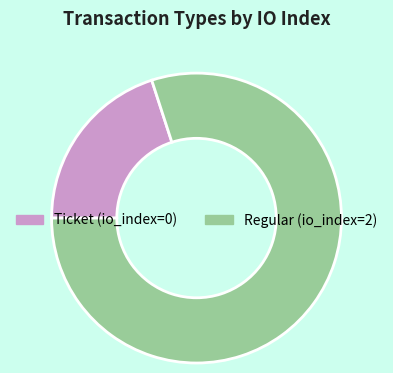

Is Ticket the majority of the pie?

No